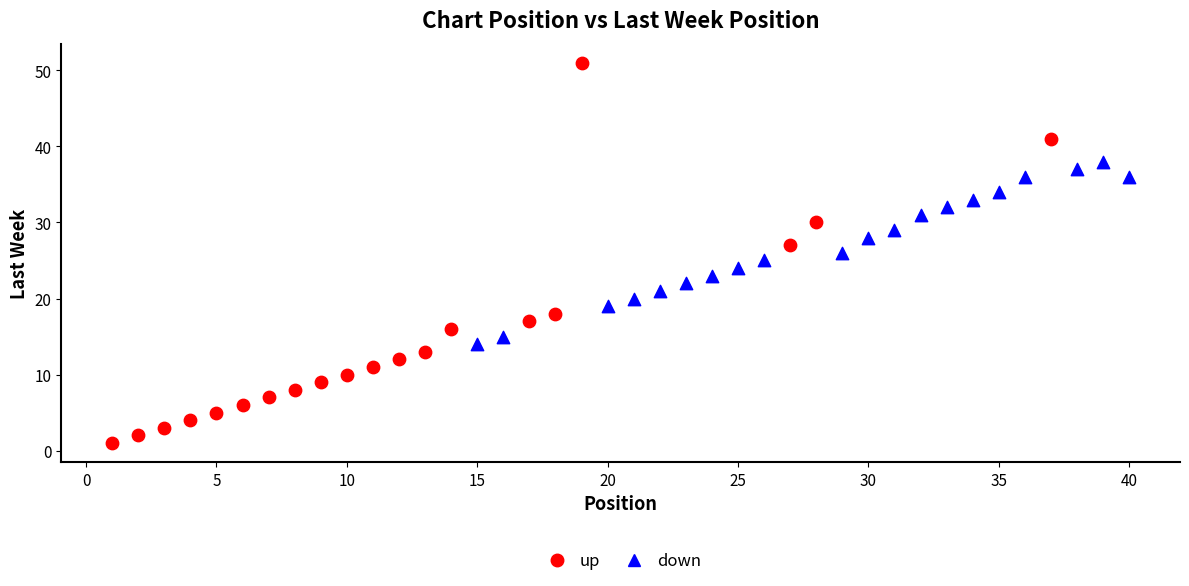

Which series reaches the minimum Y coordinate?

up